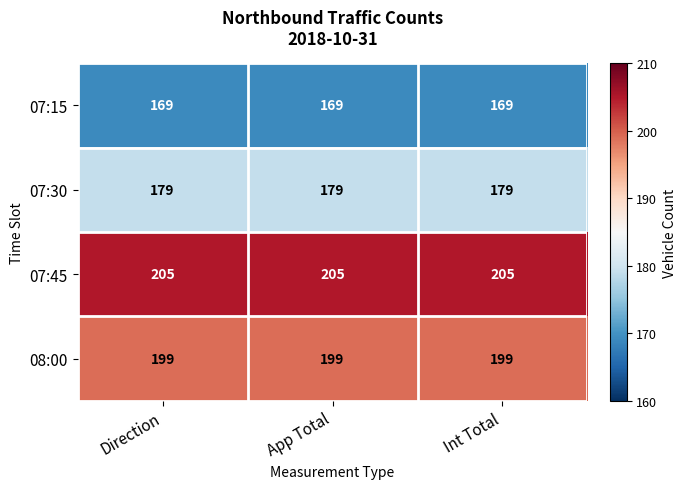

How many series are shown in this chart?

4